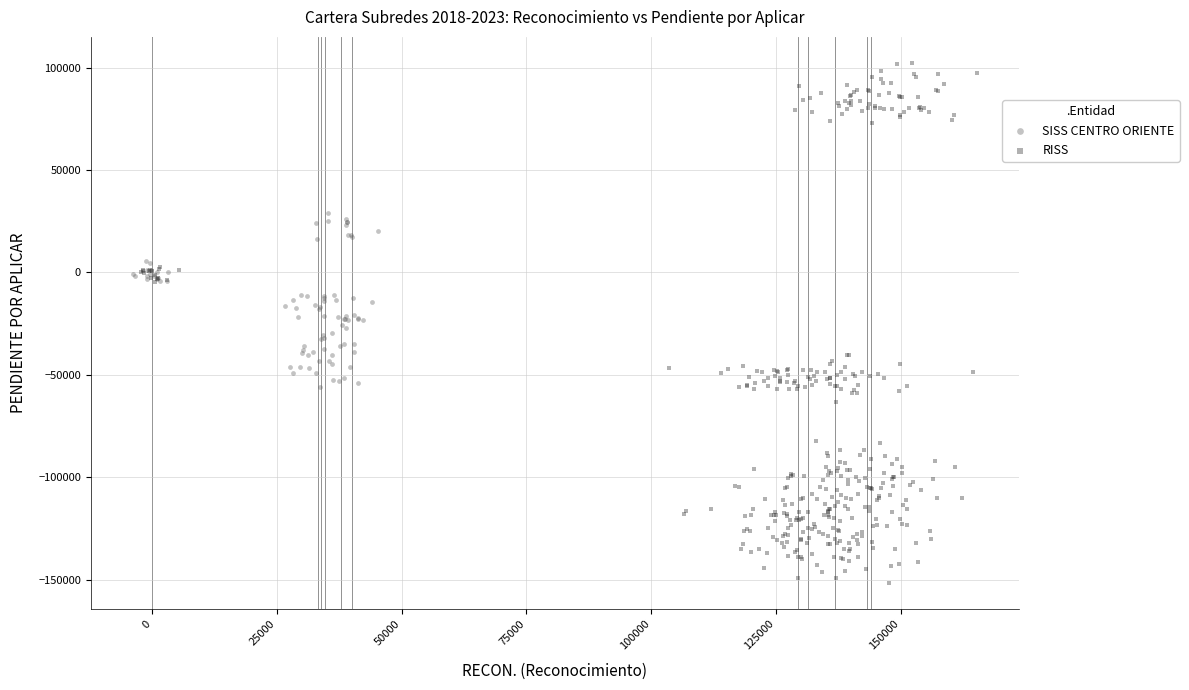

Which series contains the lowest Y value?

RISS